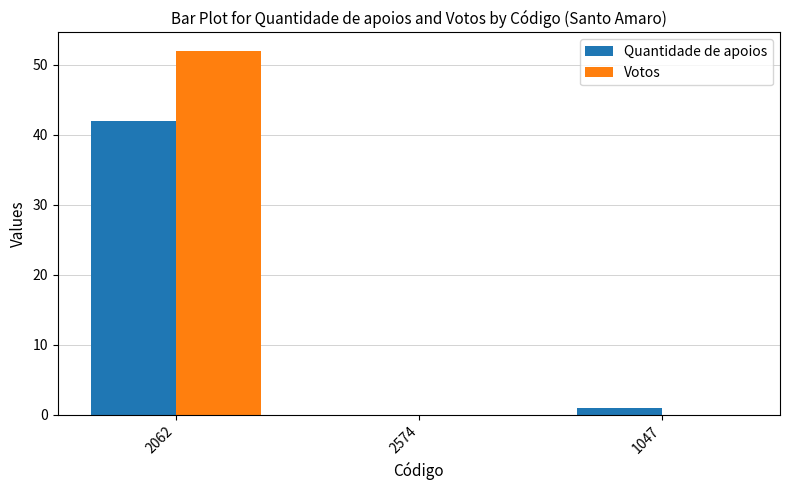

What is the sum of all Quantidade de apoios values?

43